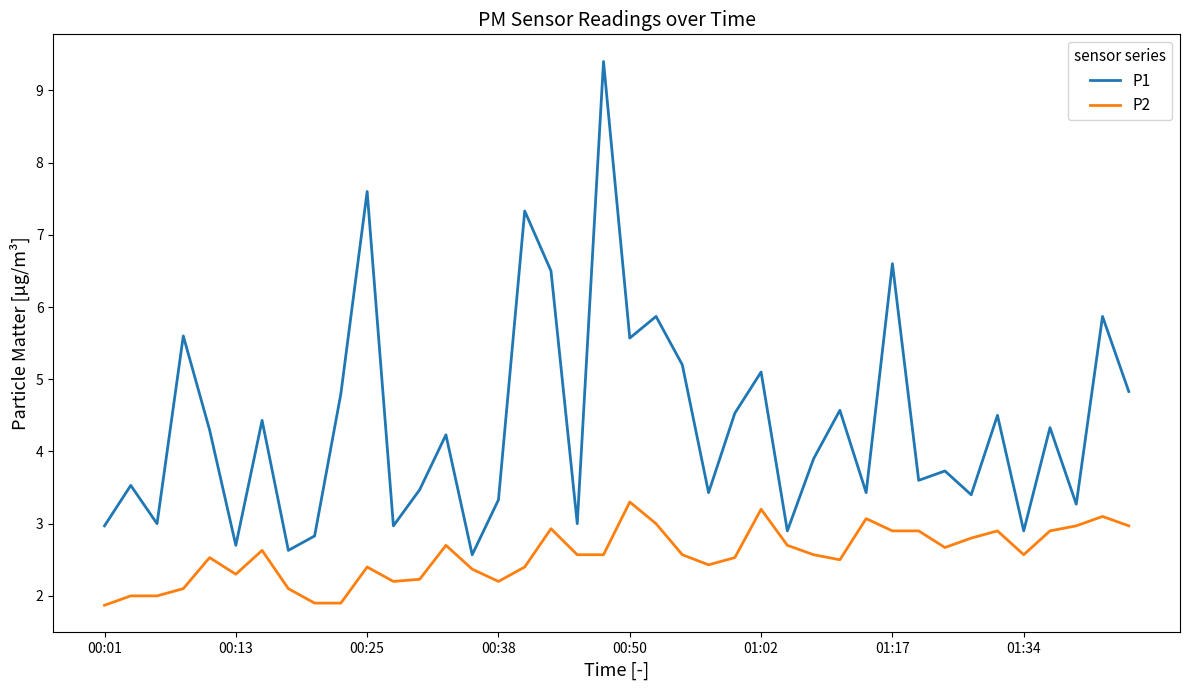

Which series has the largest total across all categories?

P1